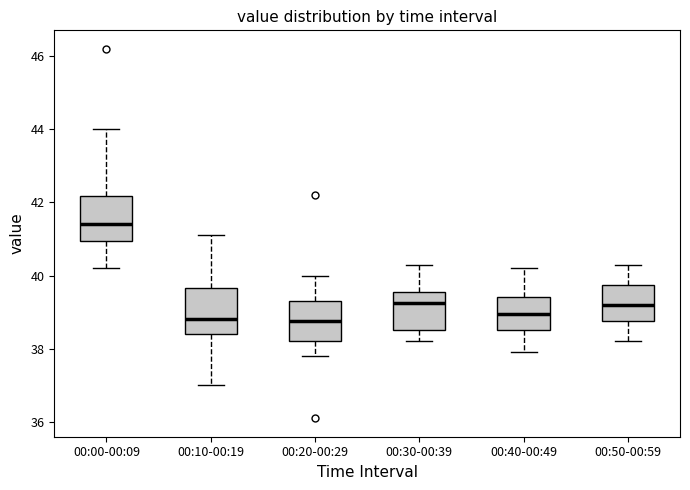

Where does the upper whisker of the box for 00:50-00:59 end on the y-axis? The values are not printed on the chart, so give them approximately, as read against the axis.

40.4